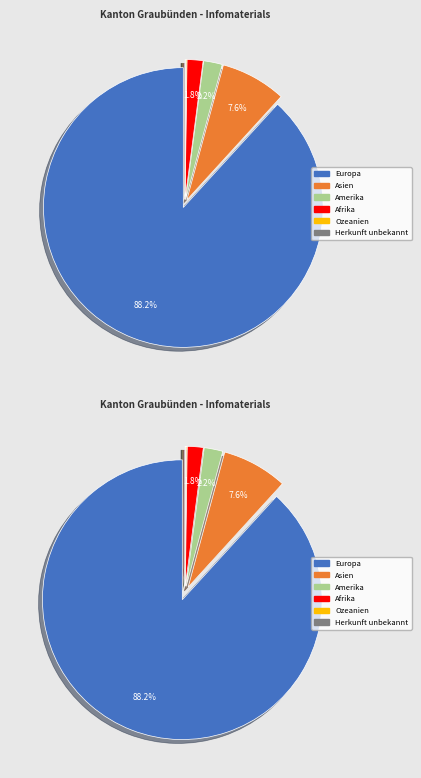

Is there a majority slice in this chart?

Yes